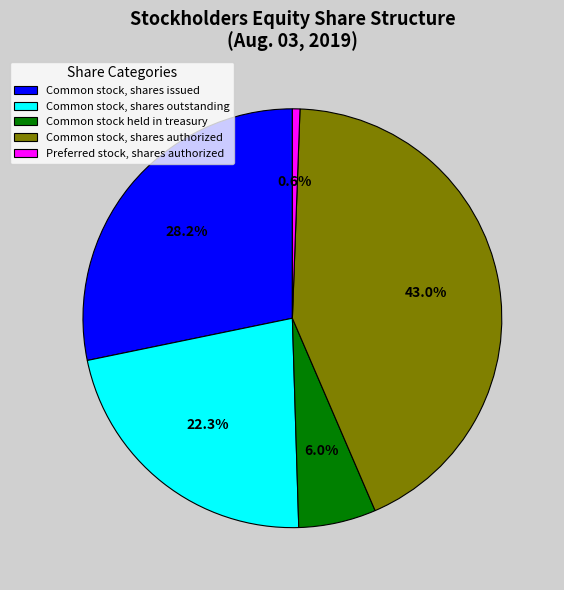

Count the number of slices in the pie.

5